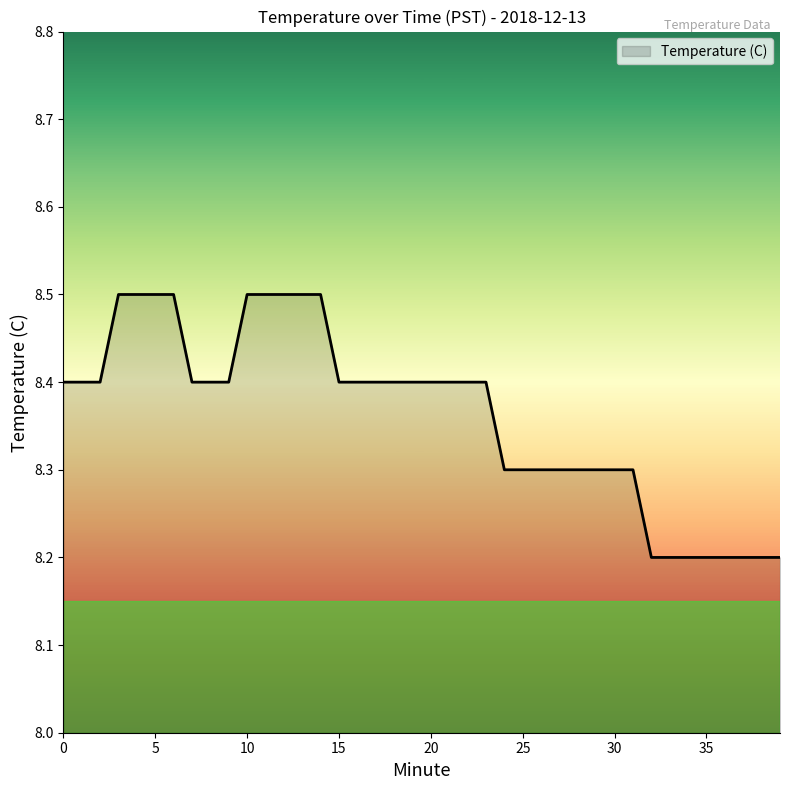

What is the greatest value displayed?

8.5